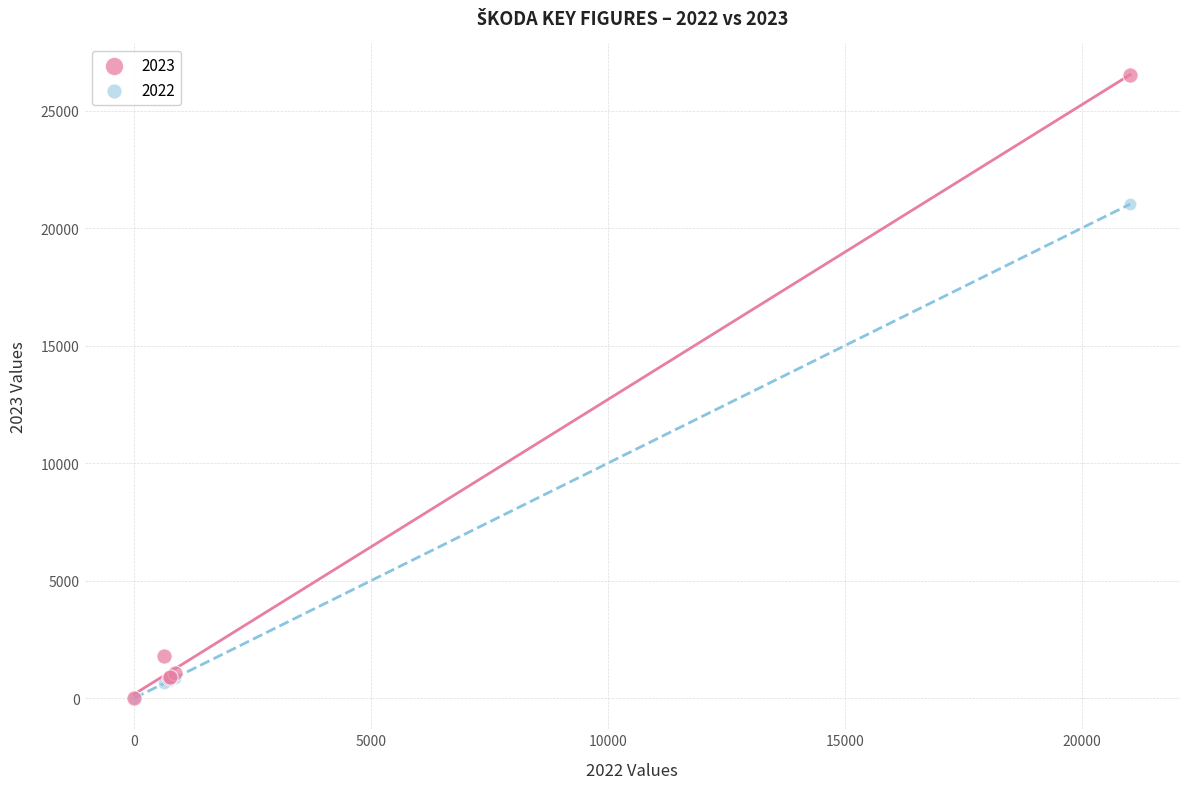

Across all series, what Y value is closest to 13269?

21026.0